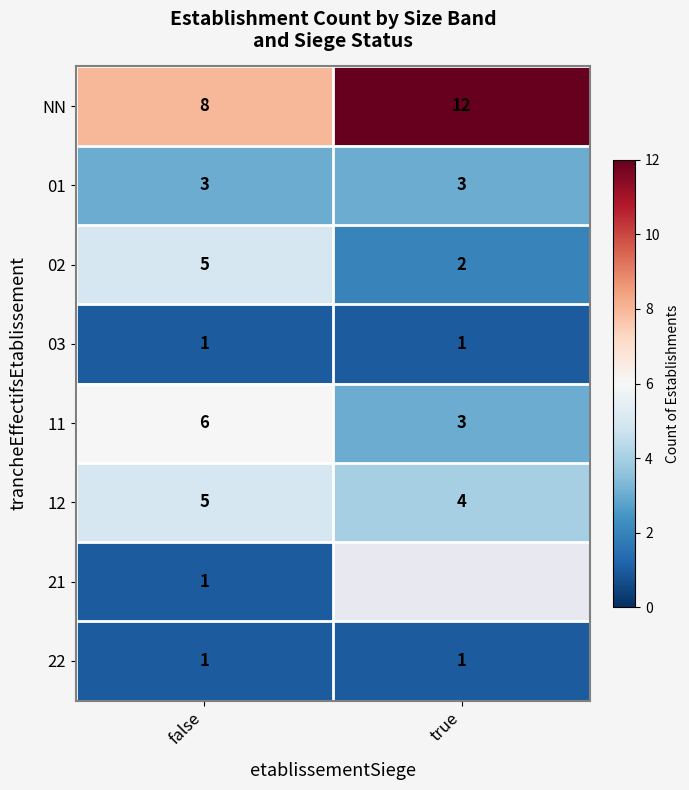

Is it true that NN equals 12 at true?

True